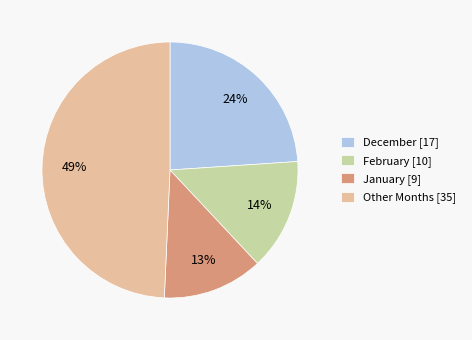

To the nearest percent, what portion does January [9] represent?

13%